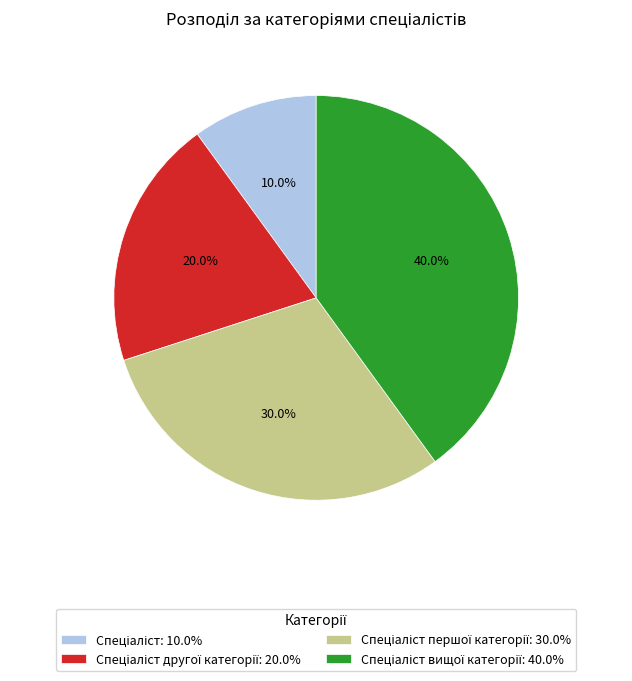

Does any single category account for the majority?

No